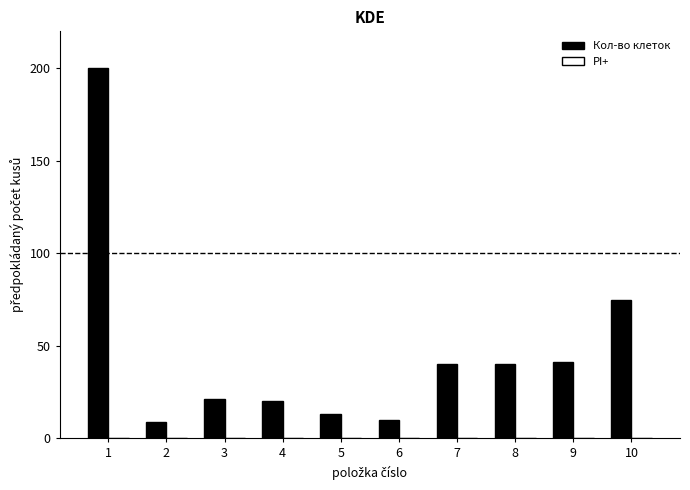

What is the difference between the maximum and minimum values?

191